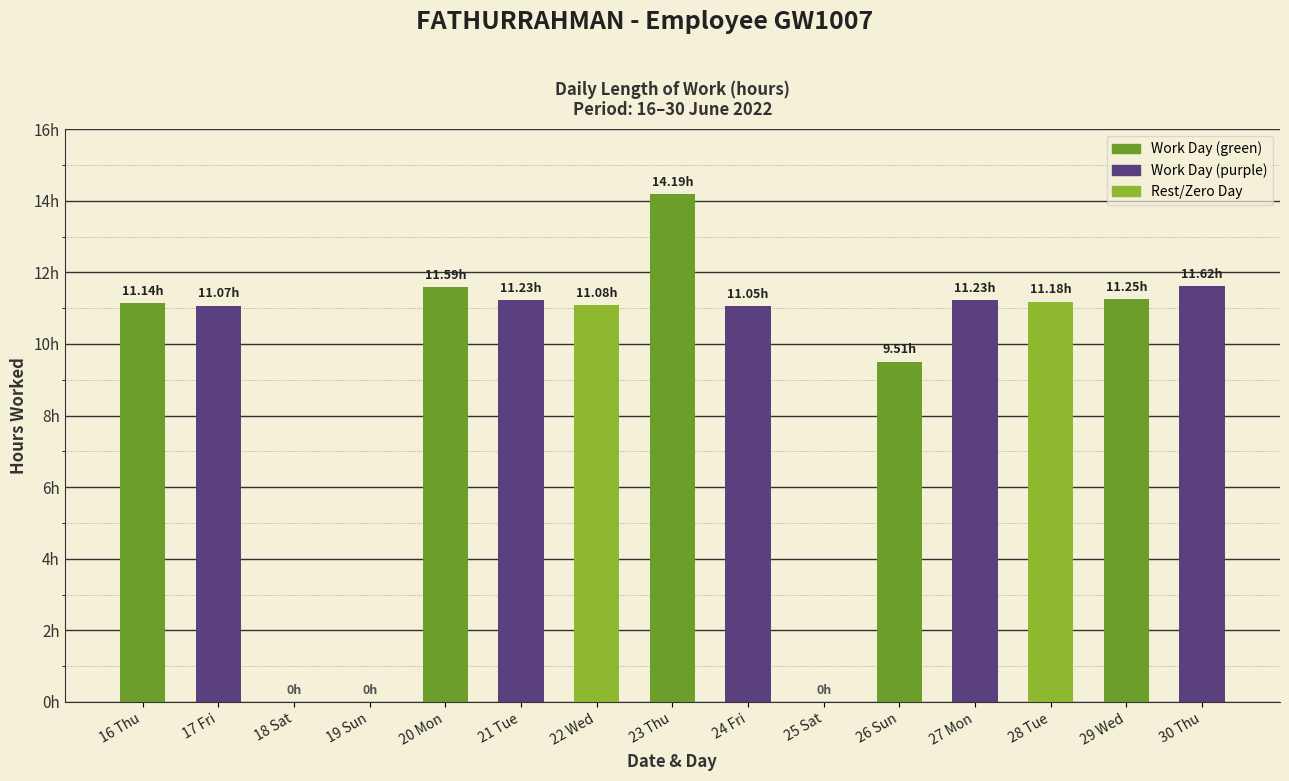

Rank the categories by value from highest to lowest.

23 Thu, 30 Thu, 20 Mon, 29 Wed, 21 Tue, 27 Mon, 28 Tue, 16 Thu, 22 Wed, 17 Fri, 24 Fri, 26 Sun, 18 Sat, 19 Sun, 25 Sat